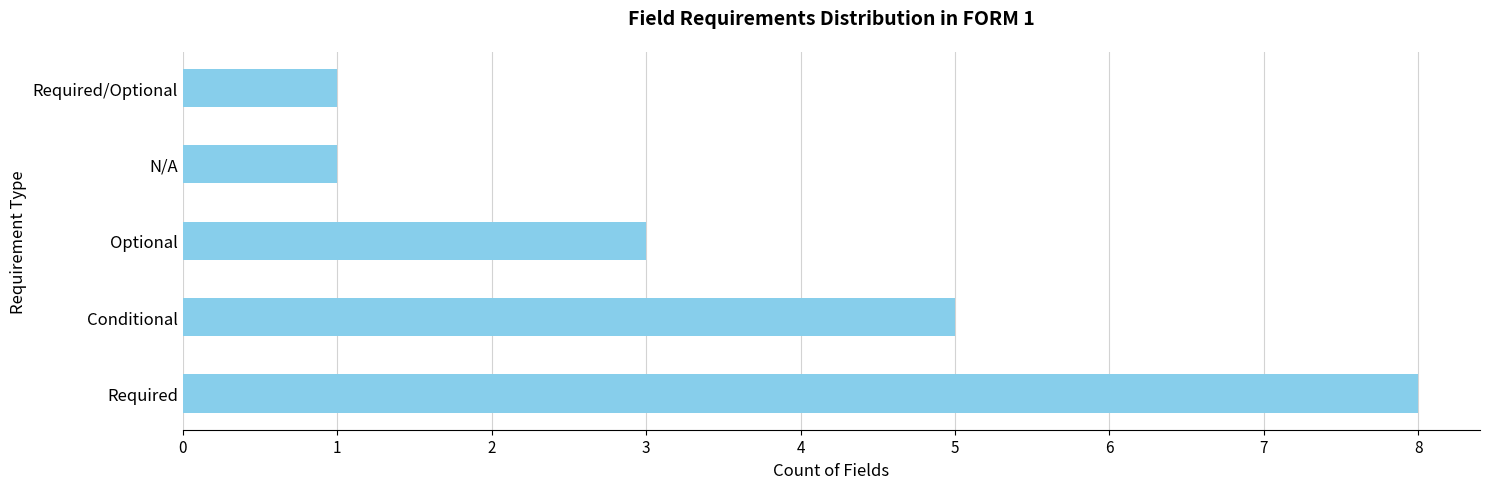

Which category has the highest value across all series?

Required